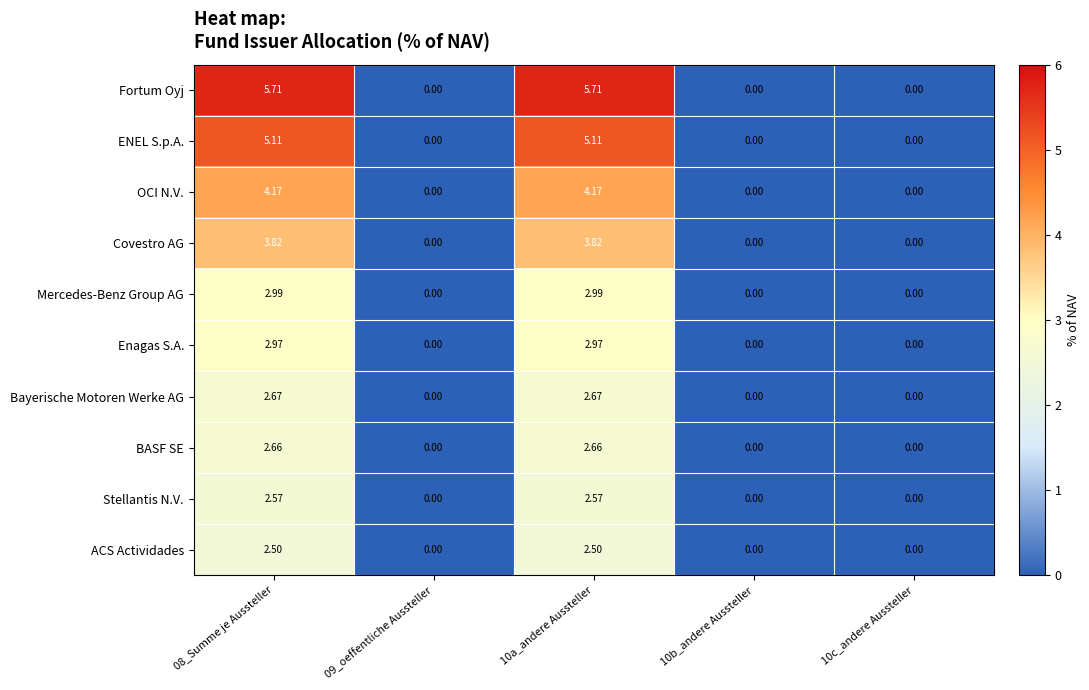

Rank the series at 10a_andere Aussteller from lowest to highest value.

ACS Actividades, Stellantis N.V., BASF SE, Bayerische Motoren Werke AG, Enagas S.A., Mercedes-Benz Group AG, Covestro AG, OCI N.V., ENEL S.p.A., Fortum Oyj